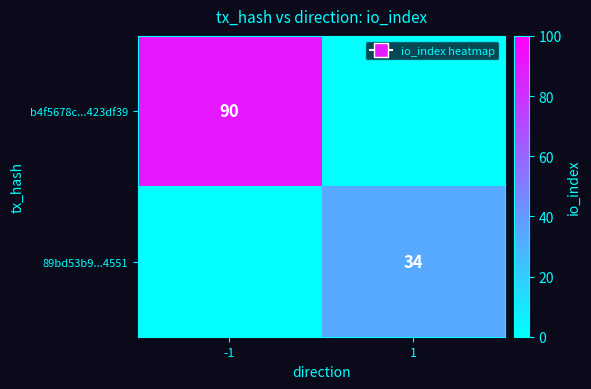

The value of b4f5678c...423df39 at -1 is 90. True or false?

True